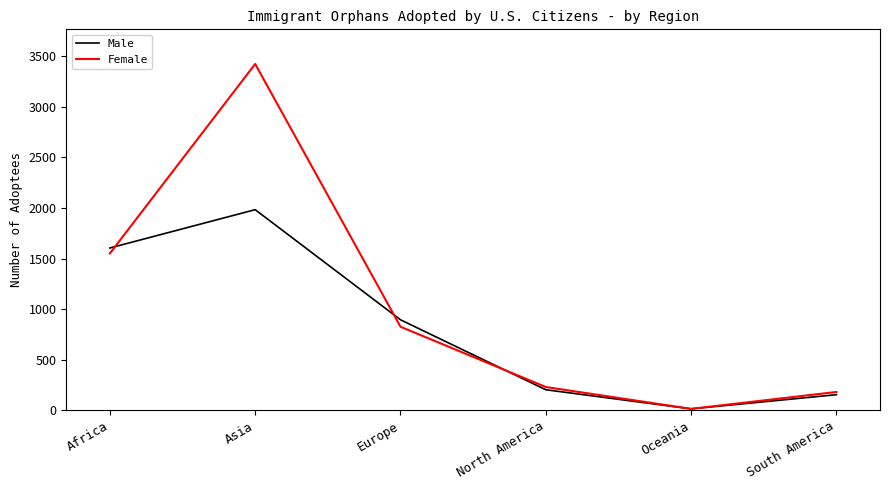

What is the difference between the maximum and second lowest values in the Female series?

3244